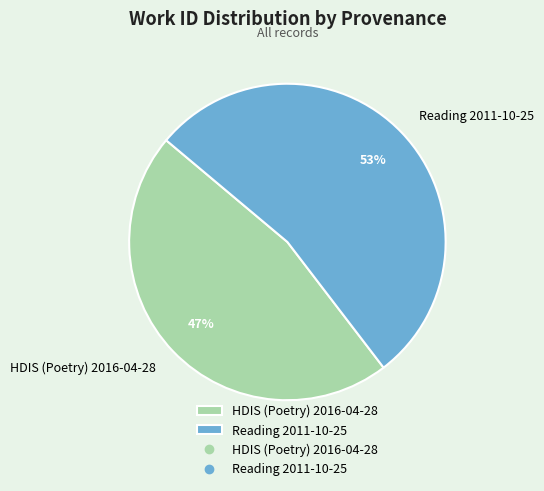

Combined, do Reading 2011-10-25 and HDIS (Poetry) 2016-04-28 account for over 50%?

Yes